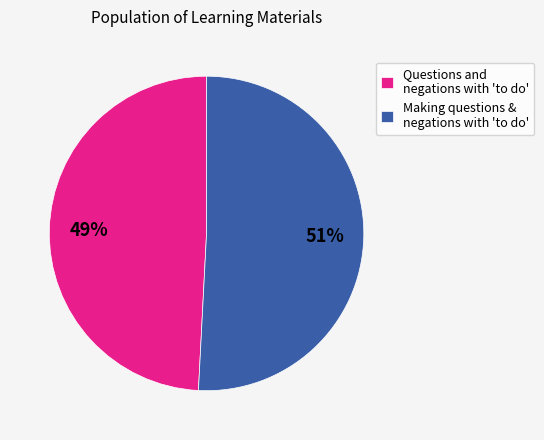

Does Questions and negations with 'to do' represent more than half of the total?

No